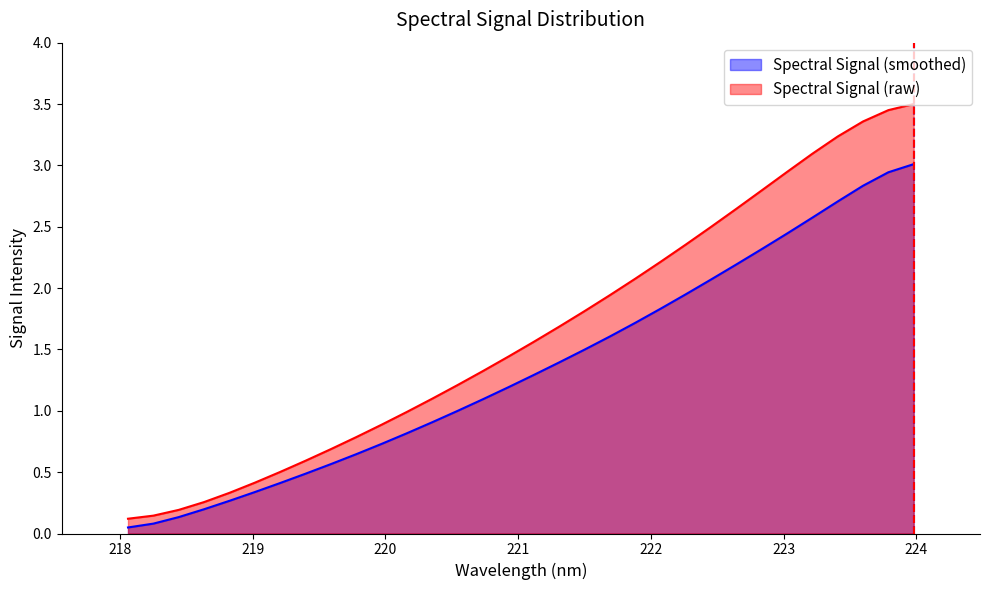

Rank the series by their average value, from highest to lowest.

Spectral Signal (raw), Spectral Signal (smoothed)